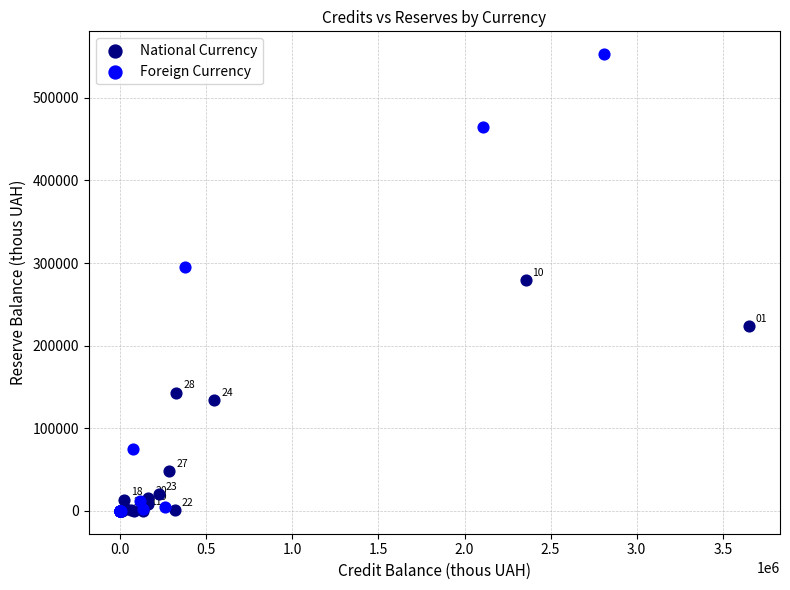

Which series reaches the maximum Y coordinate?

Foreign Currency